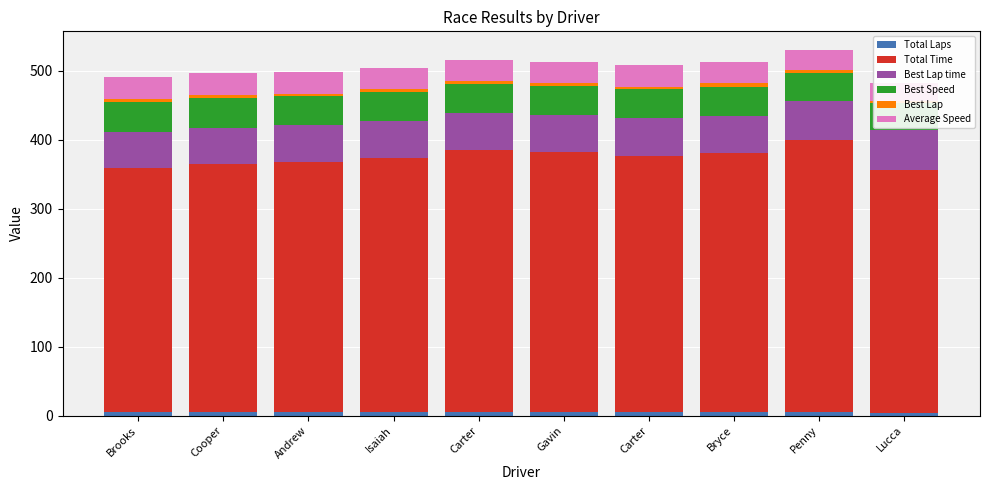

What is the value of the Best Lap time bar at the 8th from the left?

54.3